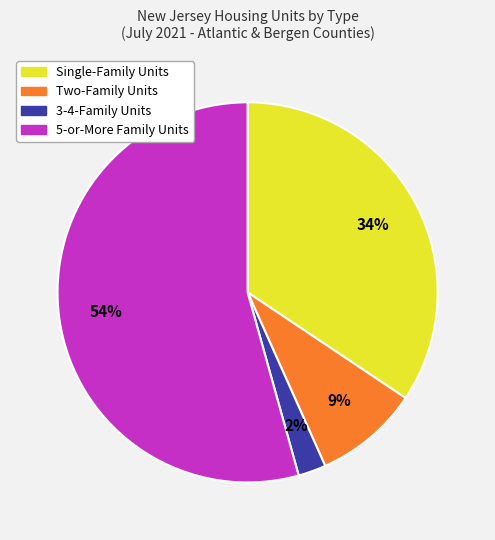

Combined, do Single-Family Units and Two-Family Units account for over 50%?

No